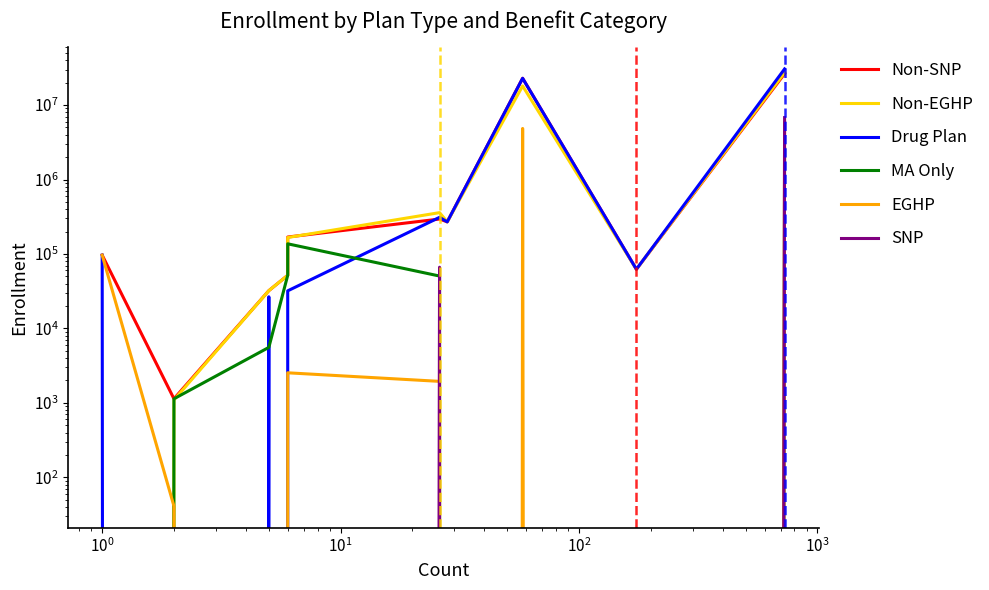

What is the value of the Non-EGHP point at the 3rd from the left?

32157